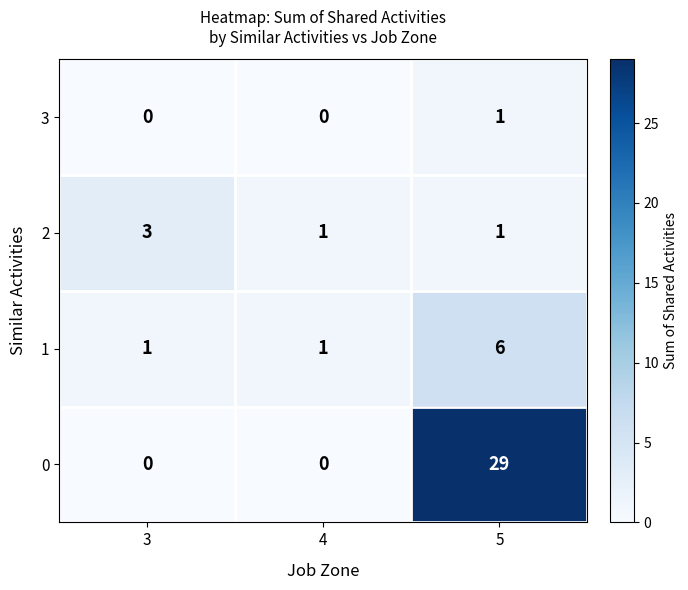

Reading right to left, list all the values displayed in this chart.

3: 5=1	4=0	3=0
2: 5=1	4=1	3=3
1: 5=6	4=1	3=1
0: 5=29	4=0	3=0